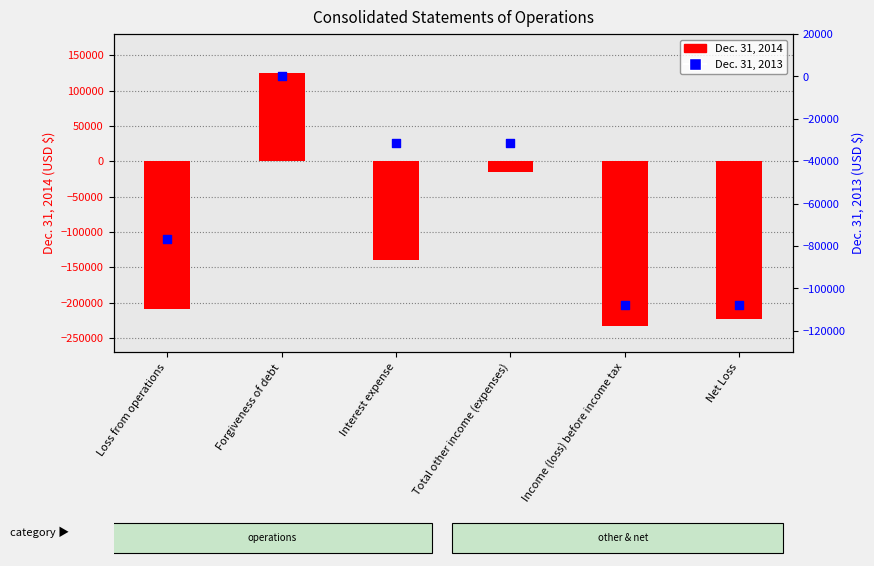

What are all the series names shown in the legend?

Dec. 31, 2014, Dec. 31, 2013